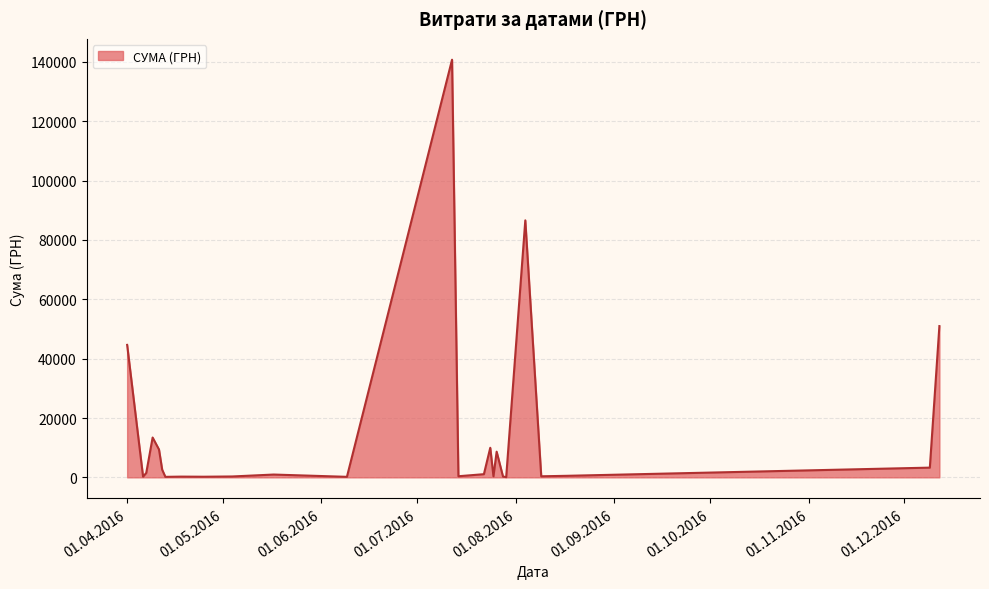

Does the chart have visible grid lines?

Yes